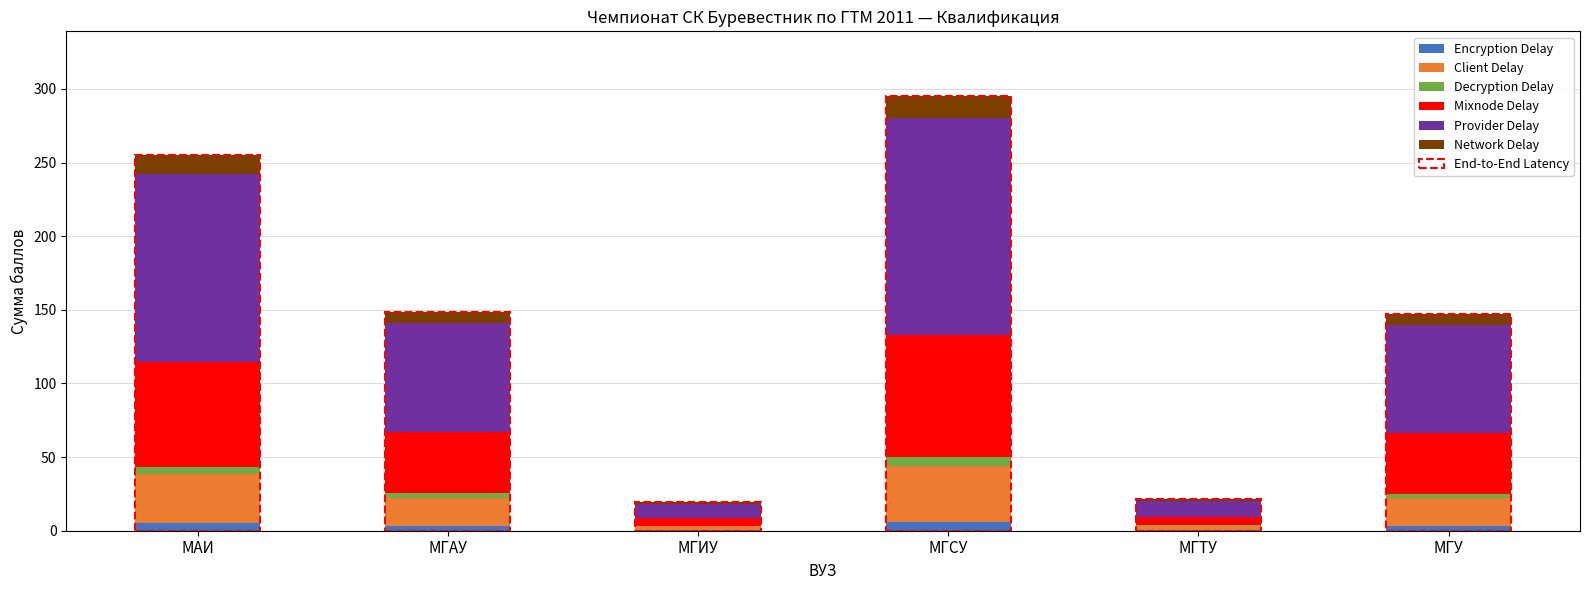

What is the sum of all Encryption Delay values?

17.7